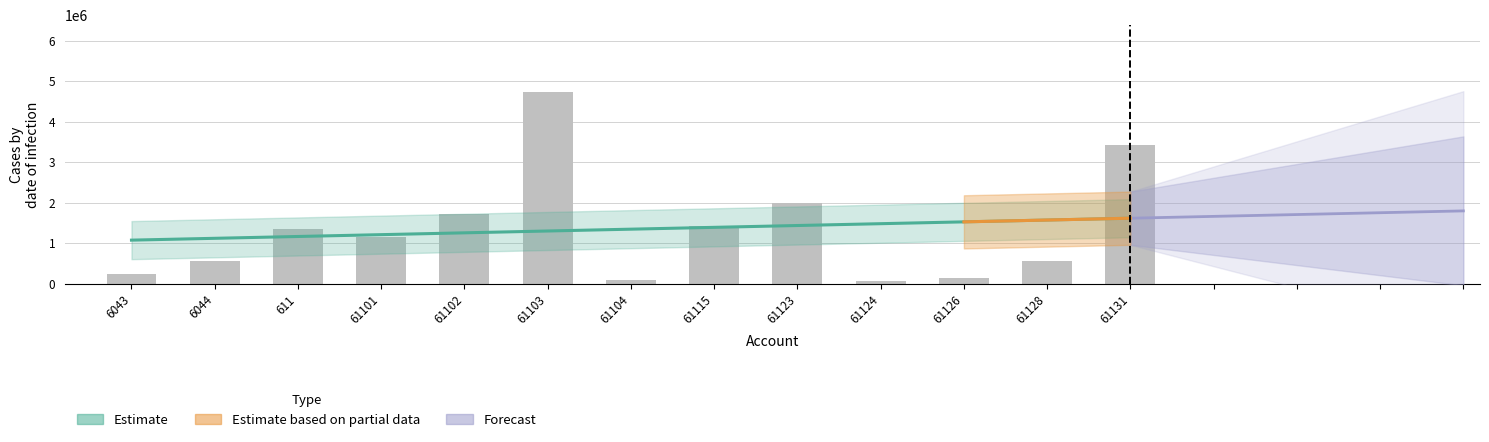

Which has a higher value, 6043 or 611?

611